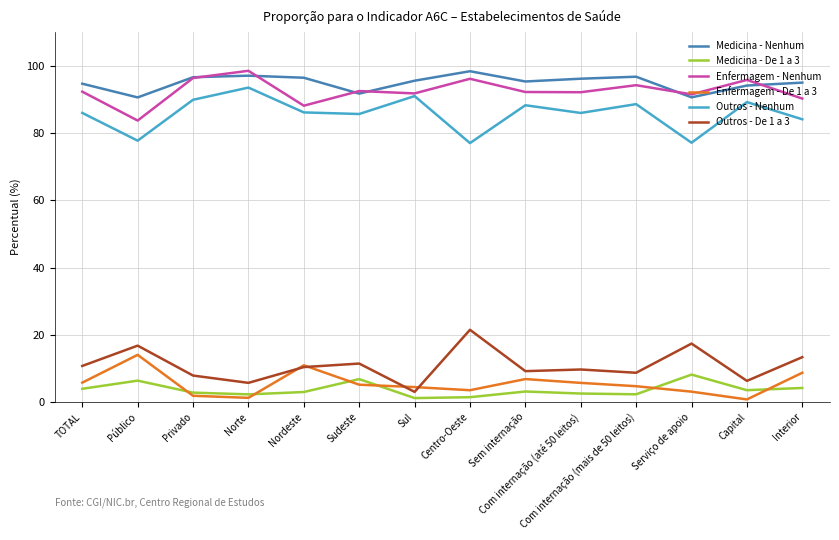

What is the lowest value of the Medicina - Nenhum series?

90.6